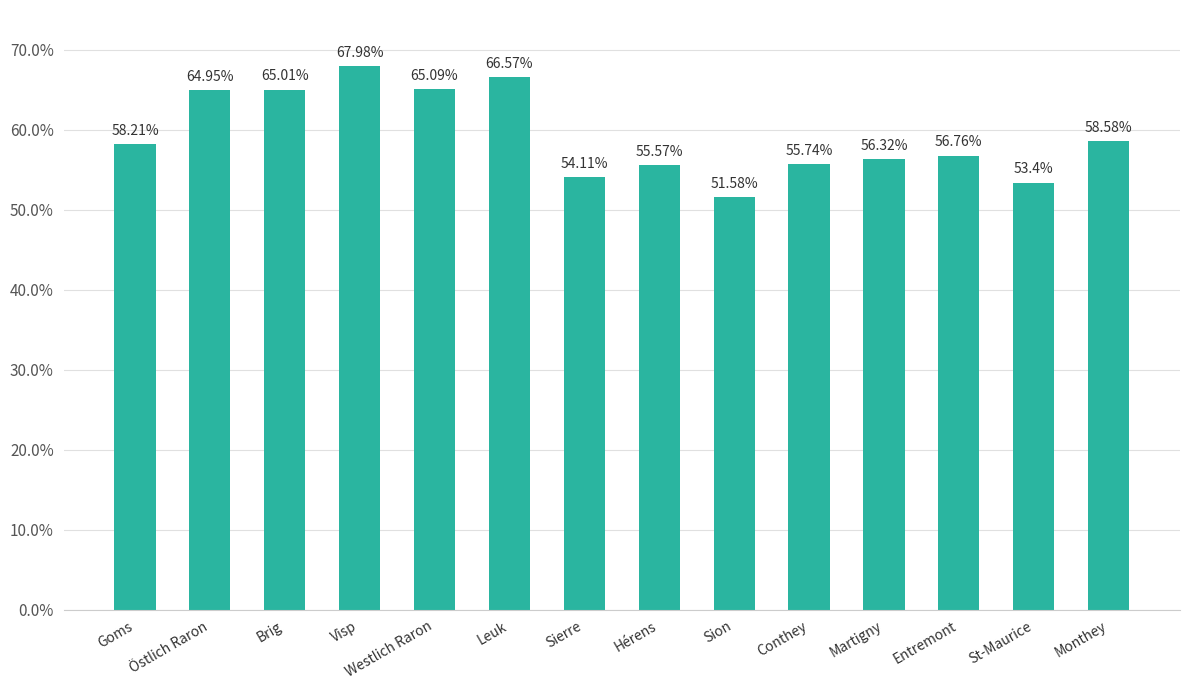

Which category has the highest value across all series?

Visp